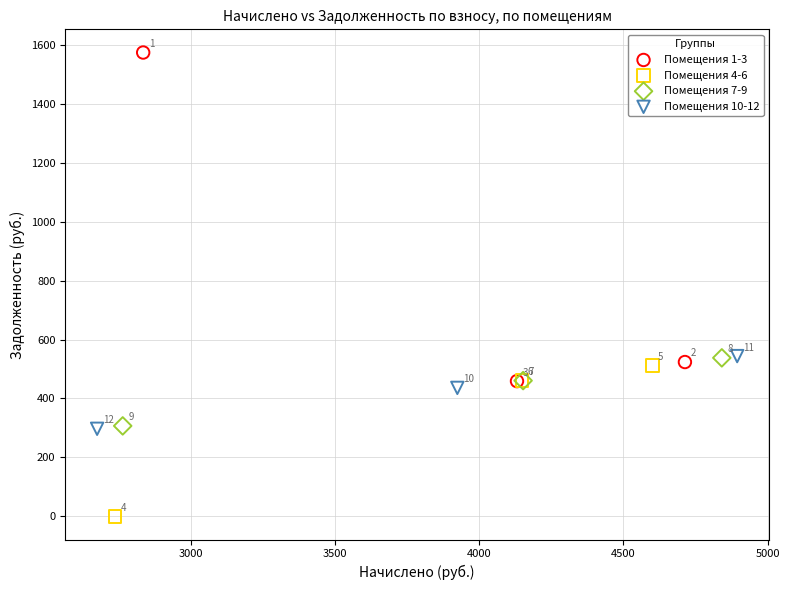

Which series contains the highest Y value?

Помещения 1-3